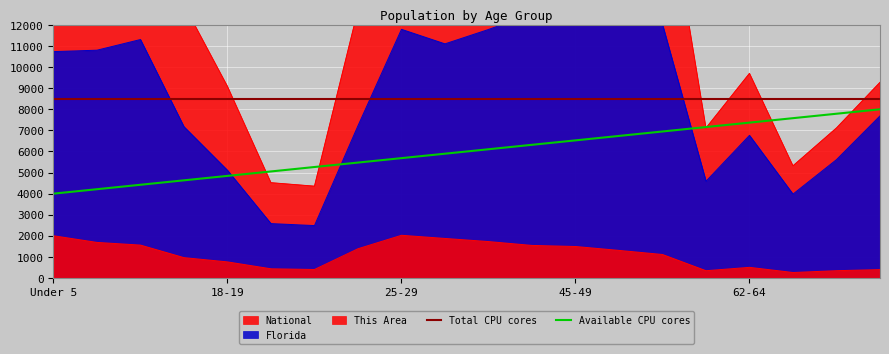

True or false: Florida and National cross at least once.

False